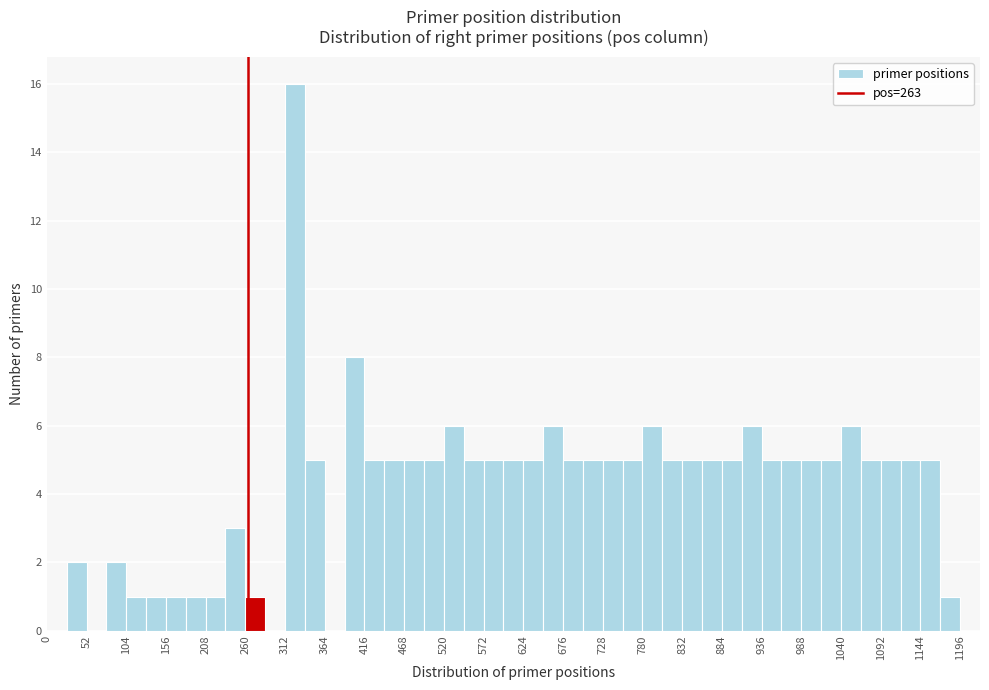

Around what value on the x-axis is the tallest bar? Give the approximate position of its centre, as read against the axis.

330